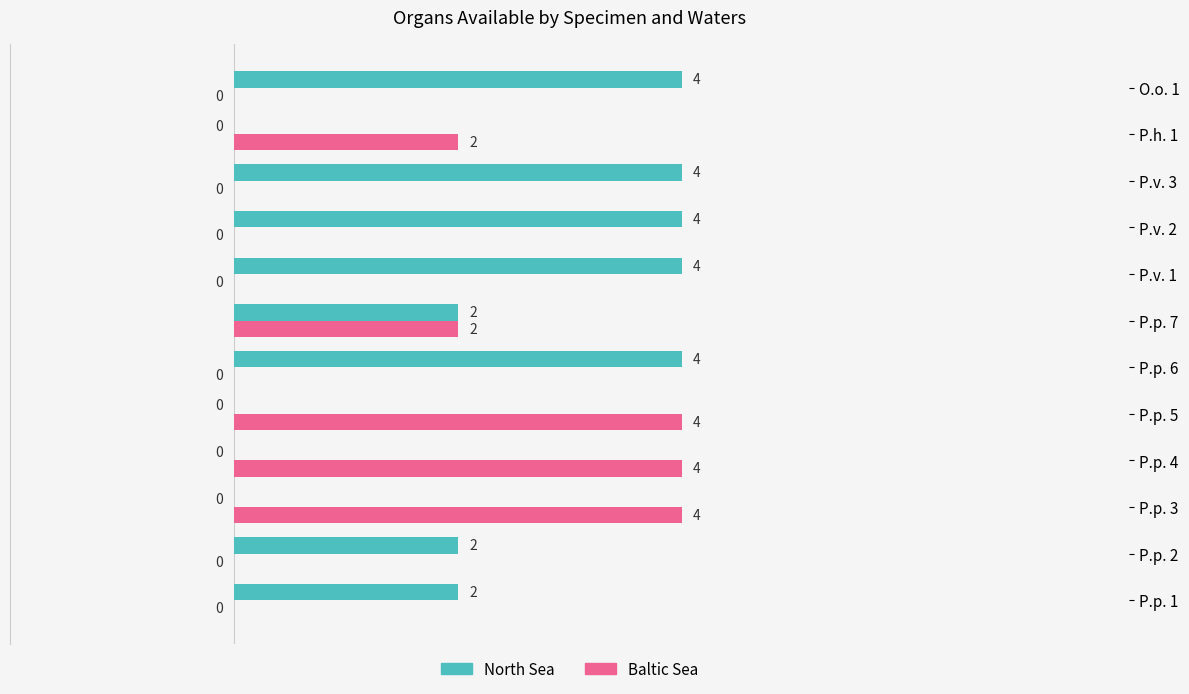

What is the sum of all Baltic Sea values?

16